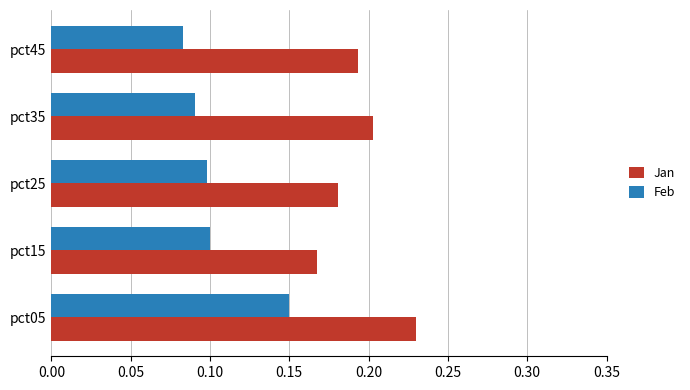

At which category does the chart reach its minimum across all series?

pct45